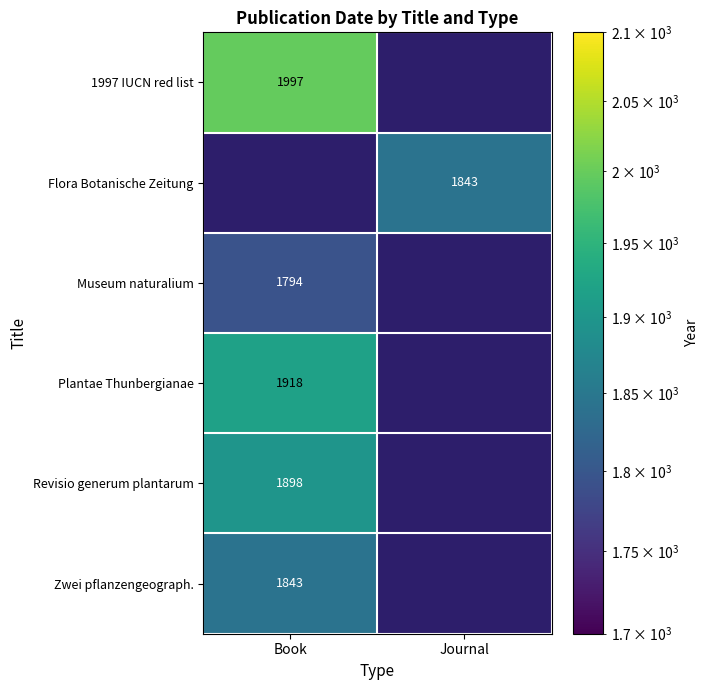

The Flora Botanische Zeitung series shows 1843 at Journal. True or false?

True